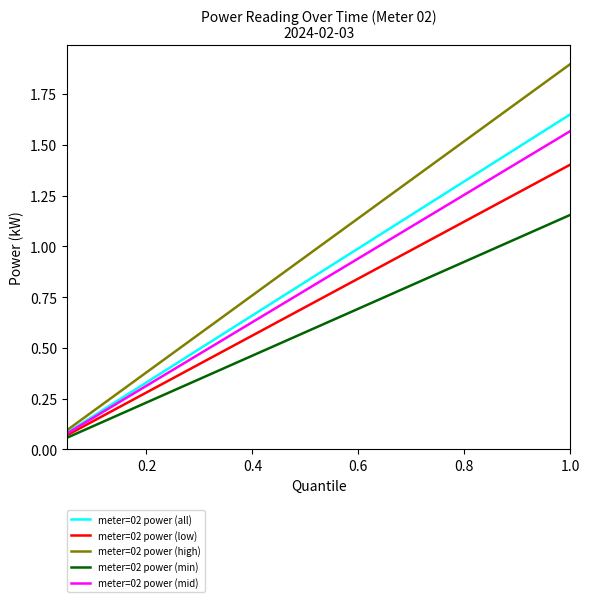

What is the greatest value displayed?

1.9